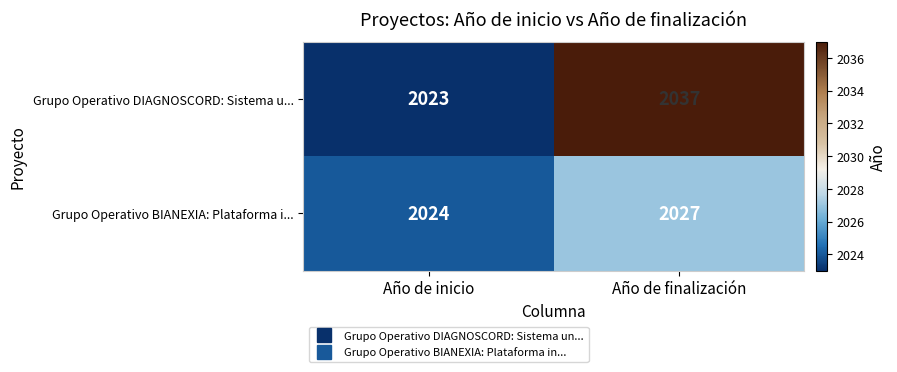

At which label is Grupo Operativo BIANEXIA: Plataforma i... closest to 2025?

Año de inicio